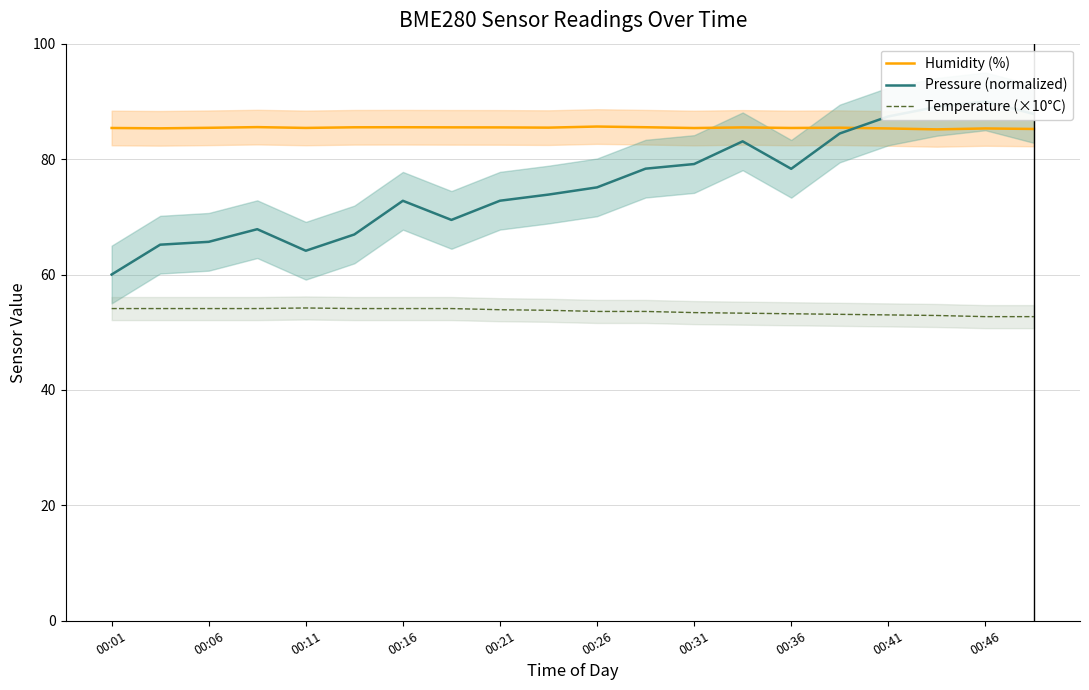

List the series in order of their peak value, highest first.

Pressure (normalized), Humidity (%), Temperature (×10°C)